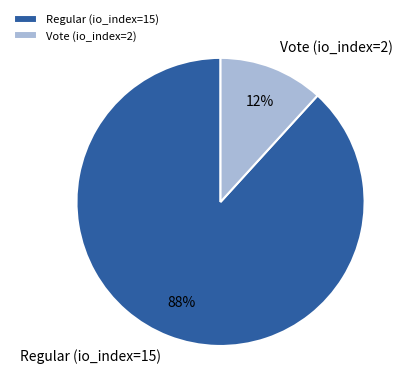

To the nearest percent, what is the difference between the Vote (io_index=2) and Regular (io_index=15) slice percentages?

76%